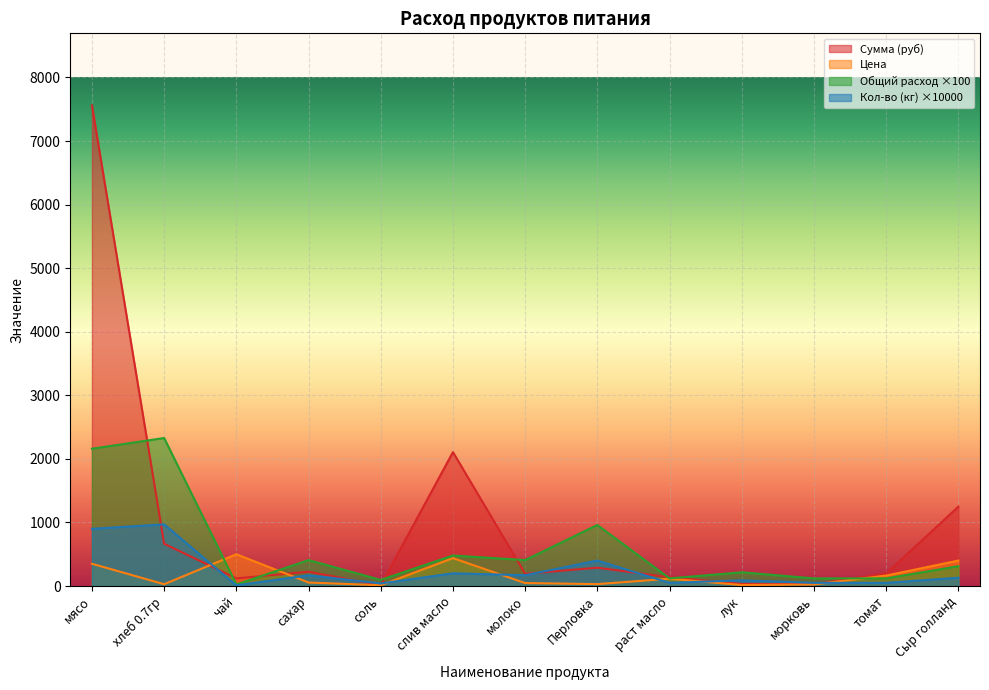

What is the maximum value shown in the chart?

7560.0